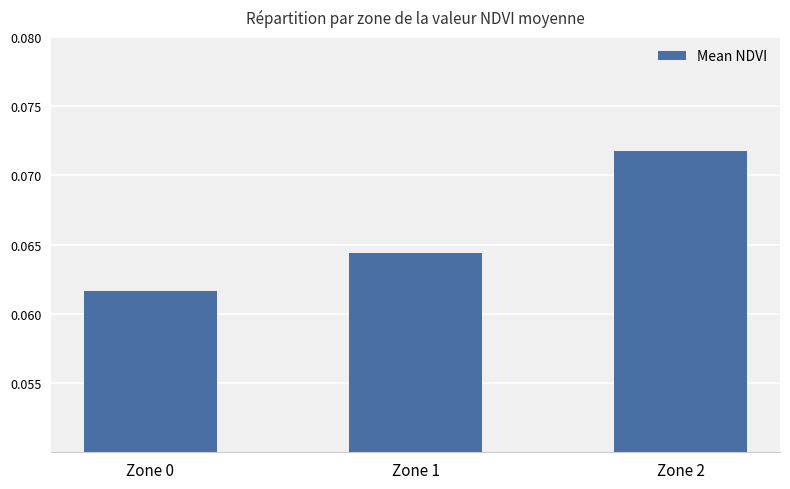

Which category has the highest value across all series?

Zone 2